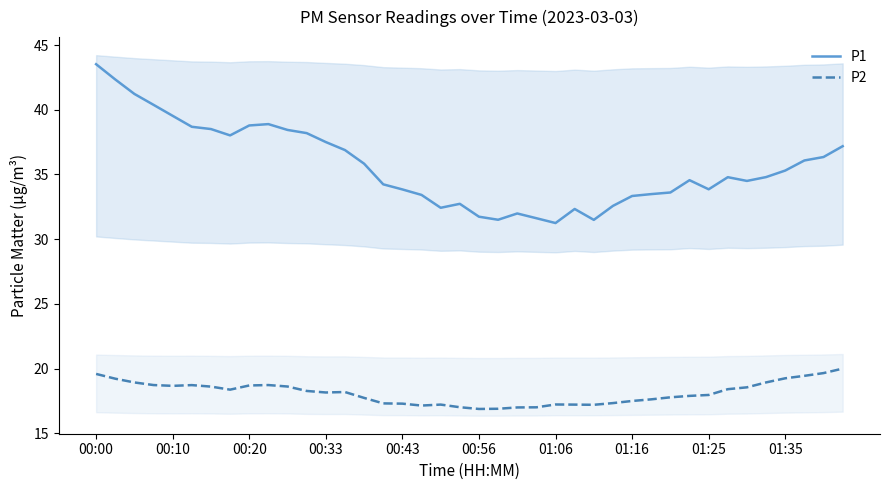

Reading left to right, extract all data points from this chart.

P1: 43.5	42.3	41.2	40.4	39.5	38.7	38.5	38.0	38.8	38.9	38.4	38.2	37.5	36.9	35.8	34.2	33.8	33.4	32.4	32.7	31.7	31.5	32.0	31.6	31.2	32.3	31.5	32.6	33.3	33.5	33.6	34.6	33.9	34.8	34.5	34.8	35.3	36.1	36.3	37.2
P2: 19.6	19.2	18.9	18.7	18.7	18.7	18.6	18.4	18.7	18.7	18.6	18.3	18.2	18.2	17.7	17.3	17.3	17.1	17.2	17.0	16.9	16.9	17.0	17.0	17.2	17.2	17.2	17.3	17.5	17.6	17.8	17.9	18.0	18.4	18.6	18.9	19.2	19.4	19.6	20.0